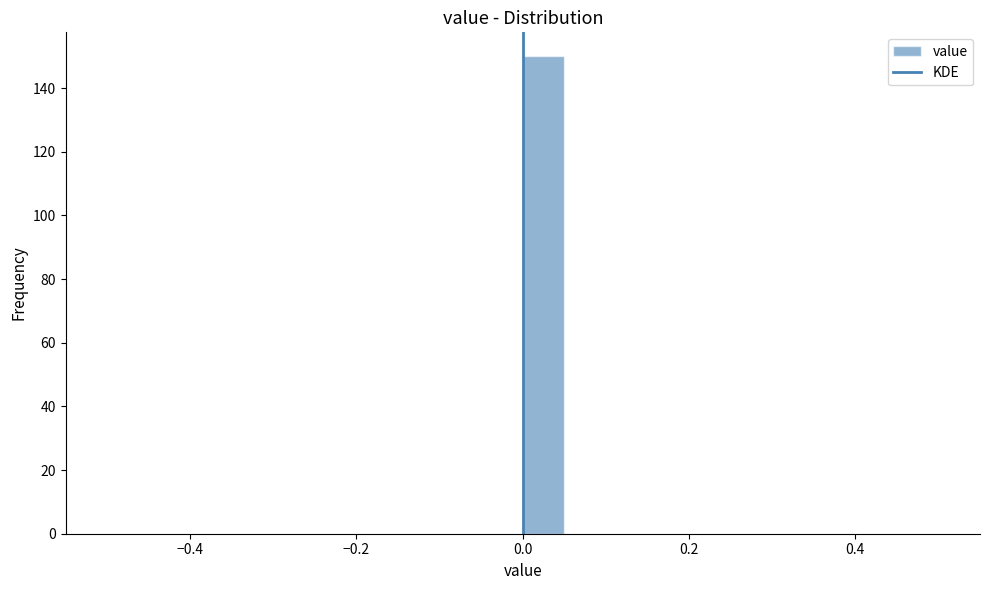

Around what value on the x-axis is the tallest bar? Give the approximate position of its centre, as read against the axis.

0.02